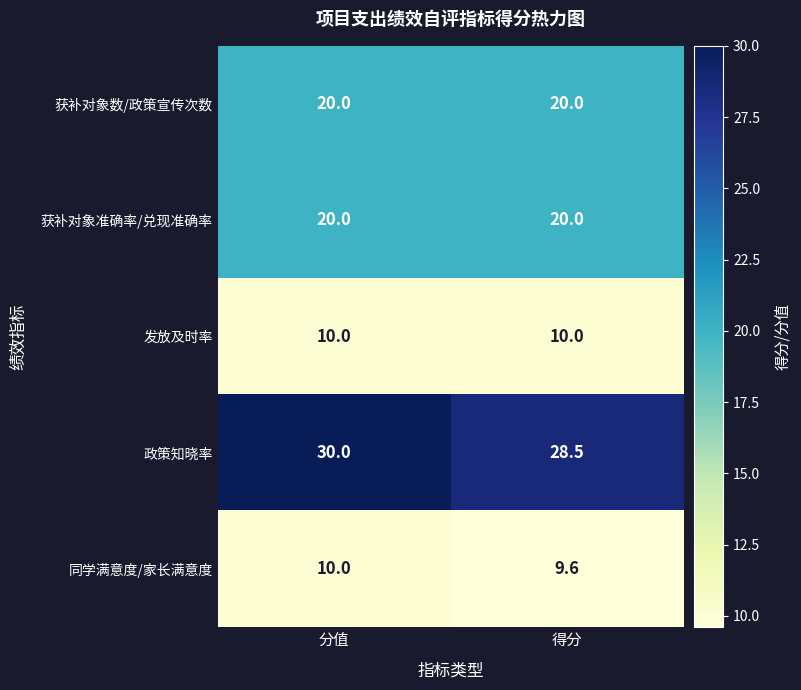

What is the greatest value displayed?

30.0